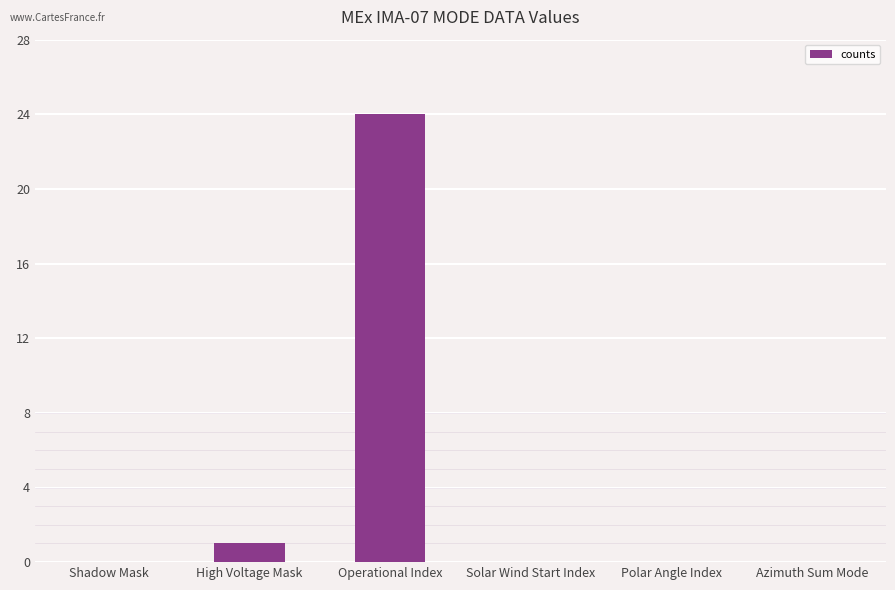

At which category does the chart reach its peak across all series?

Operational Index